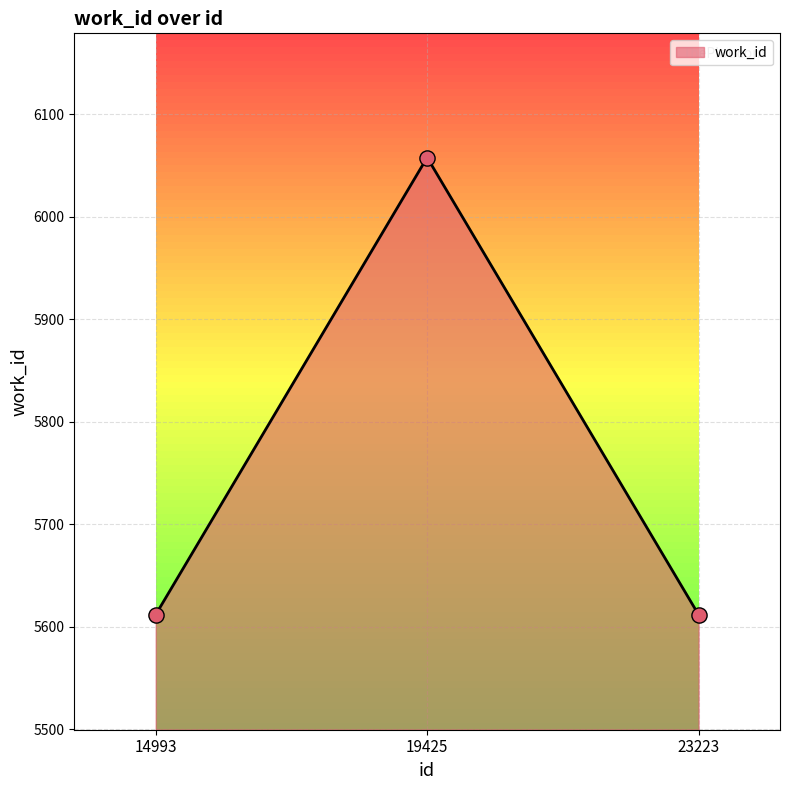

Approximately how many times larger is the value at 19425 compared to 14993?

1.1